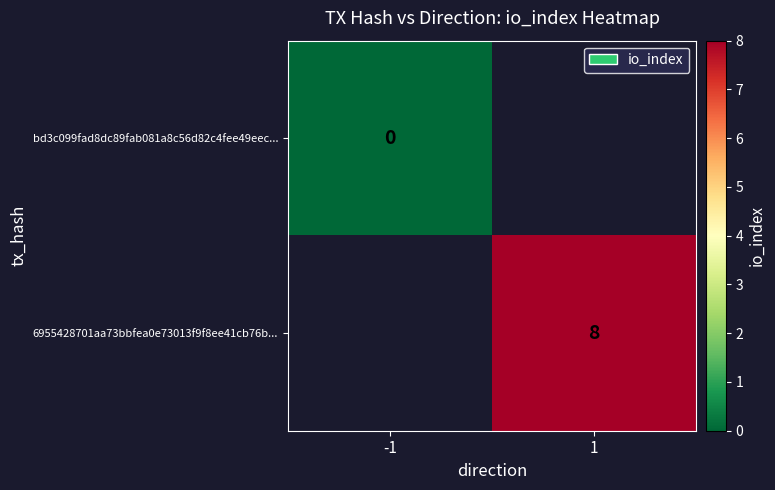

Between -1 and 1, which is larger?

1